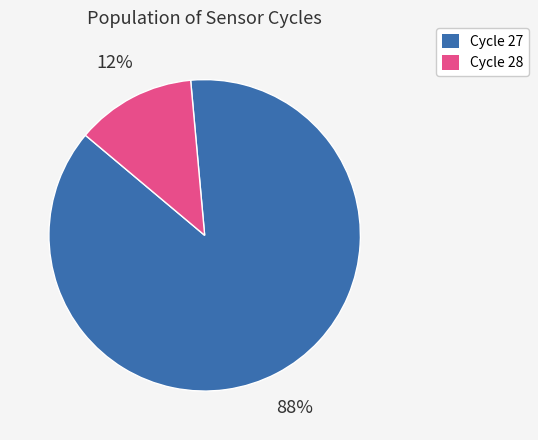

To the nearest percent, what portion does Cycle 27 represent?

88%